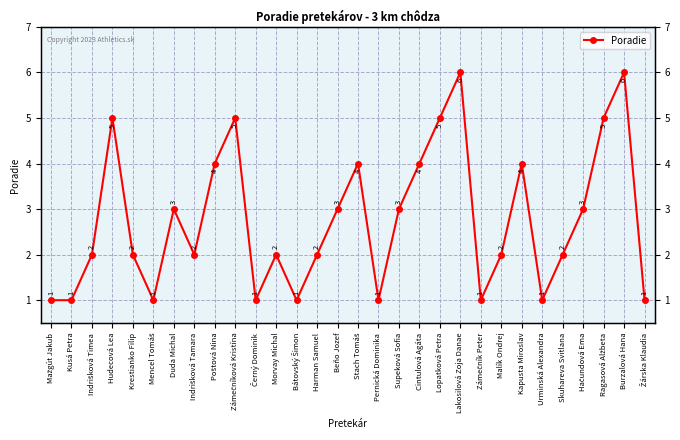

How many data points are above 2?

14